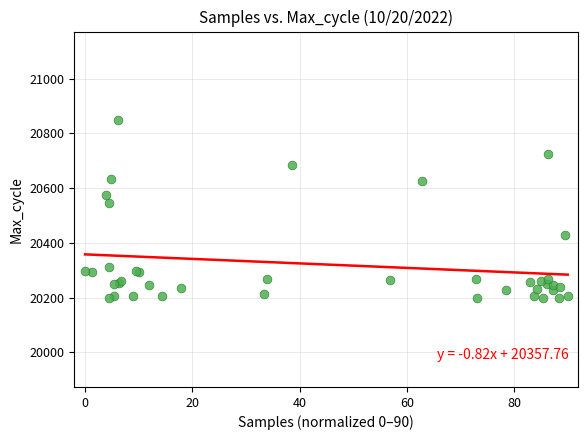

What Y value in the scatter plot is closest to 20522?

20544